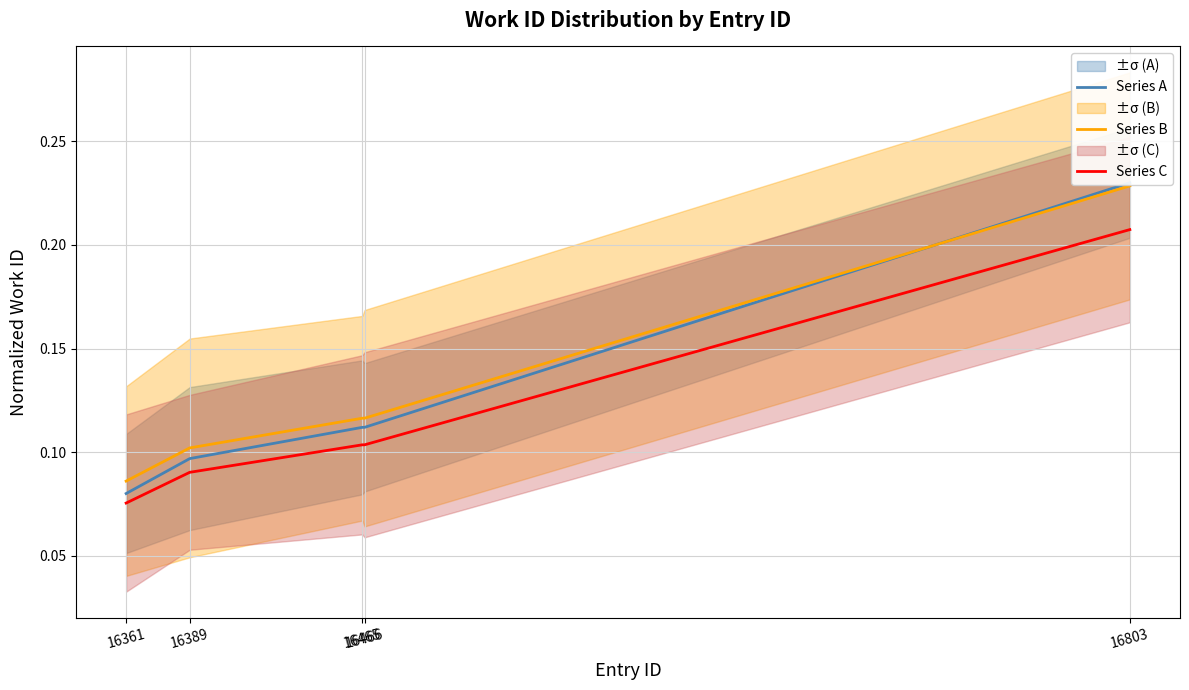

Which series changed the most between 16466 and 16803?

Series A